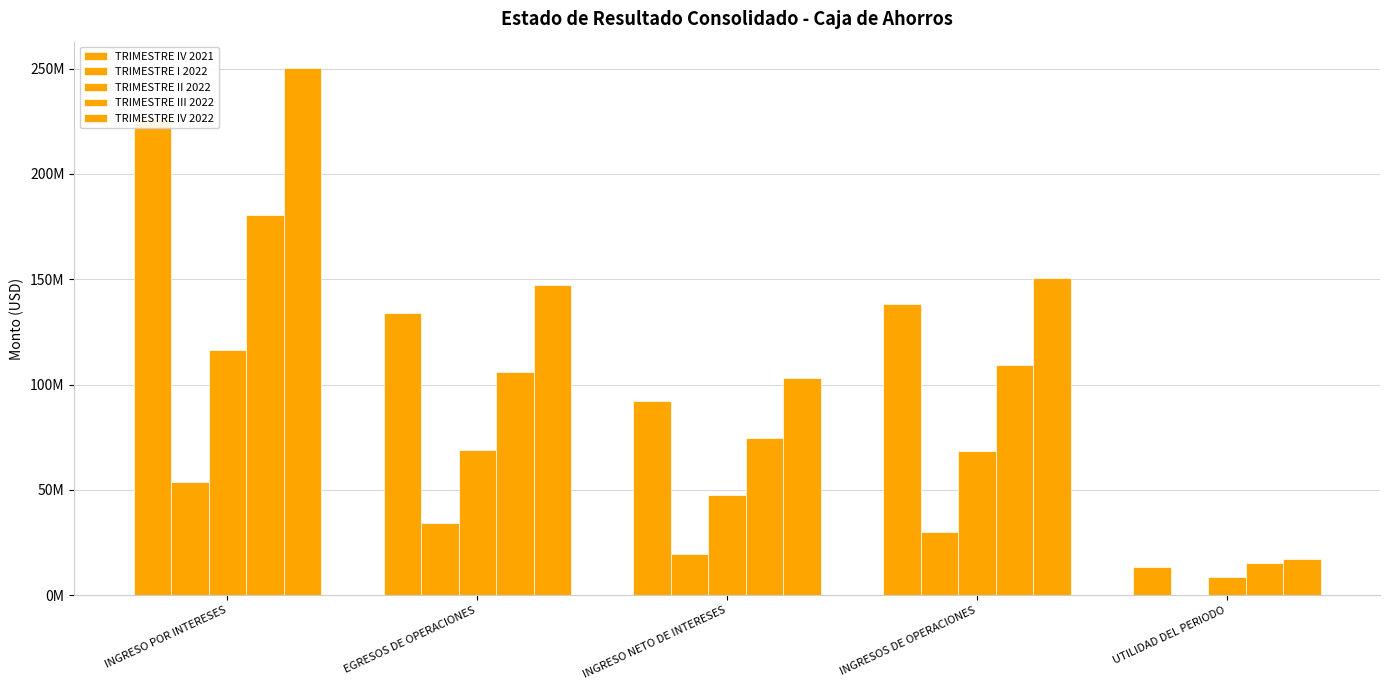

Rank the series by their maximum value, from lowest to highest.

TRIMESTRE I 2022, TRIMESTRE II 2022, TRIMESTRE III 2022, TRIMESTRE IV 2021, TRIMESTRE IV 2022